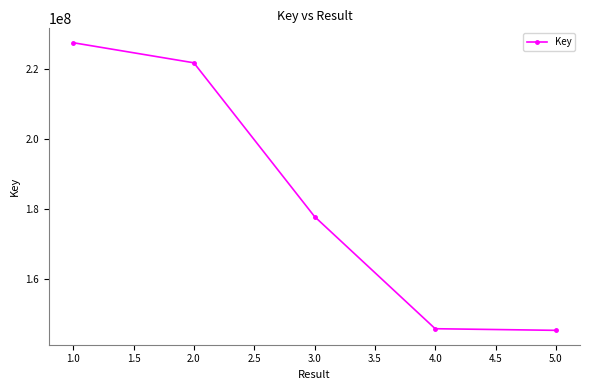

Where does the data first go above 177928170?

1.0